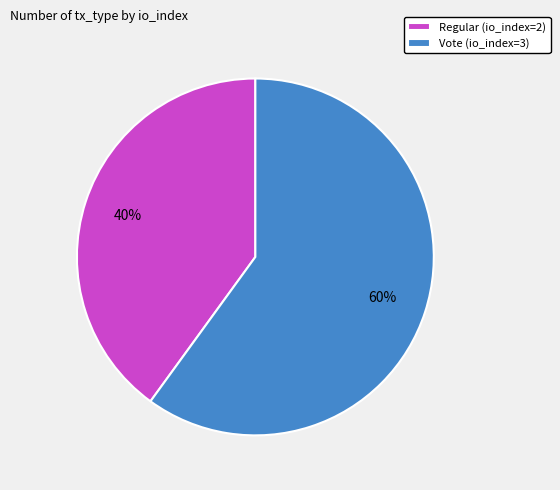

Which slice is the smallest?

Regular (io_index=2)